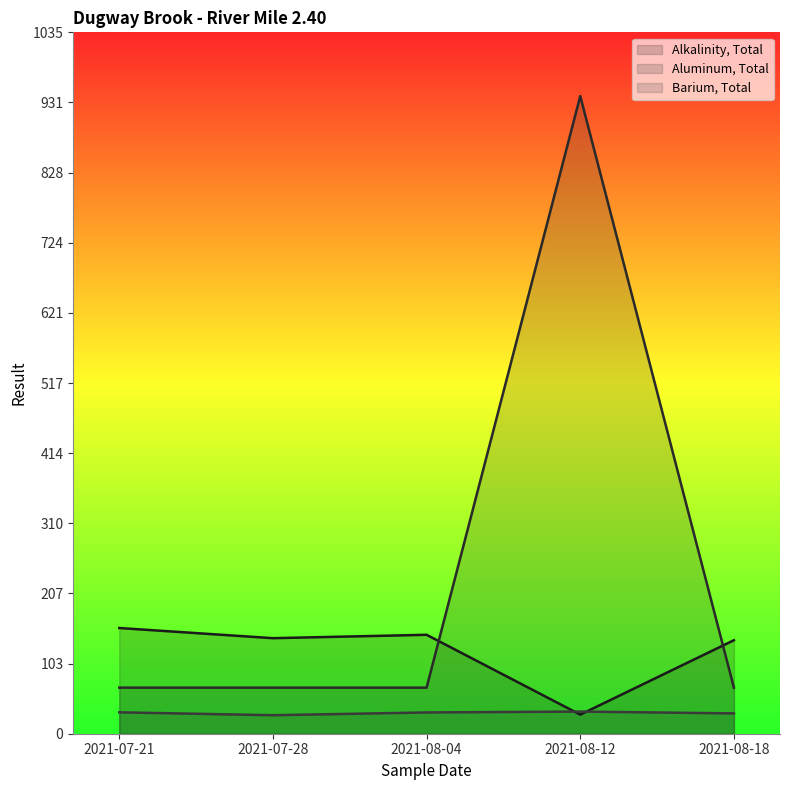

How many lines are shown in the chart?

3